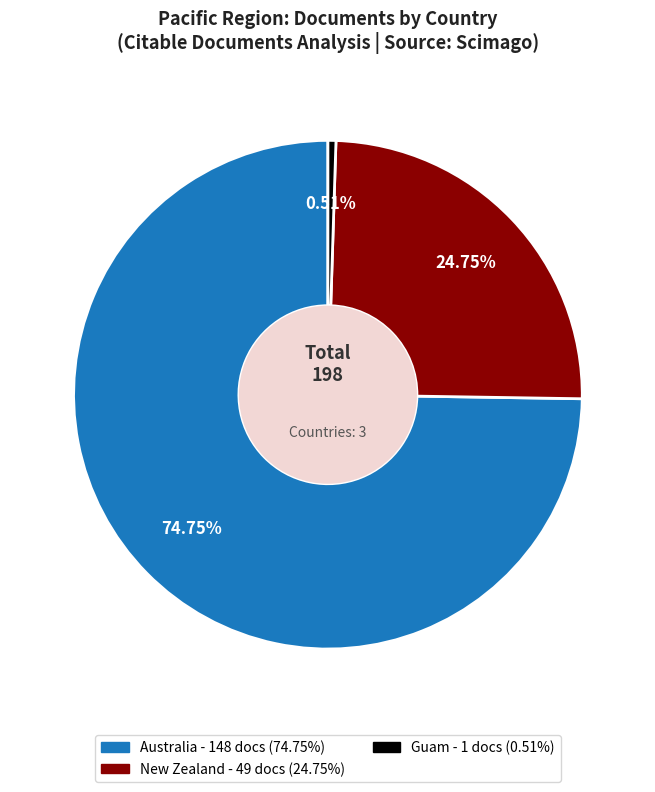

What percentage is the Guam slice, to the nearest percent?

1%